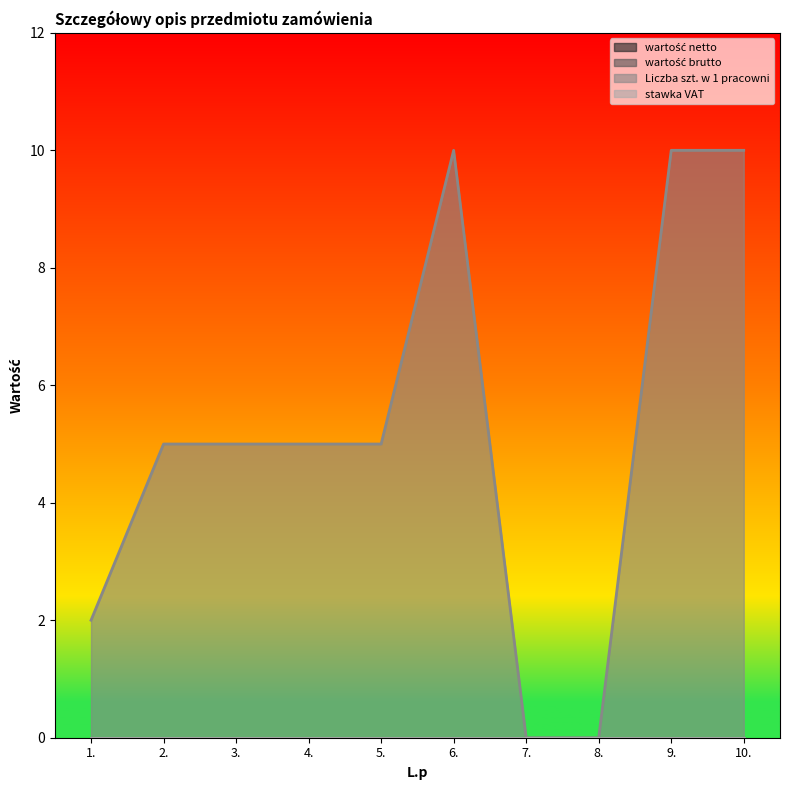

Count the Liczba szt. w 1 pracowni values in the range 2 to 10.

8